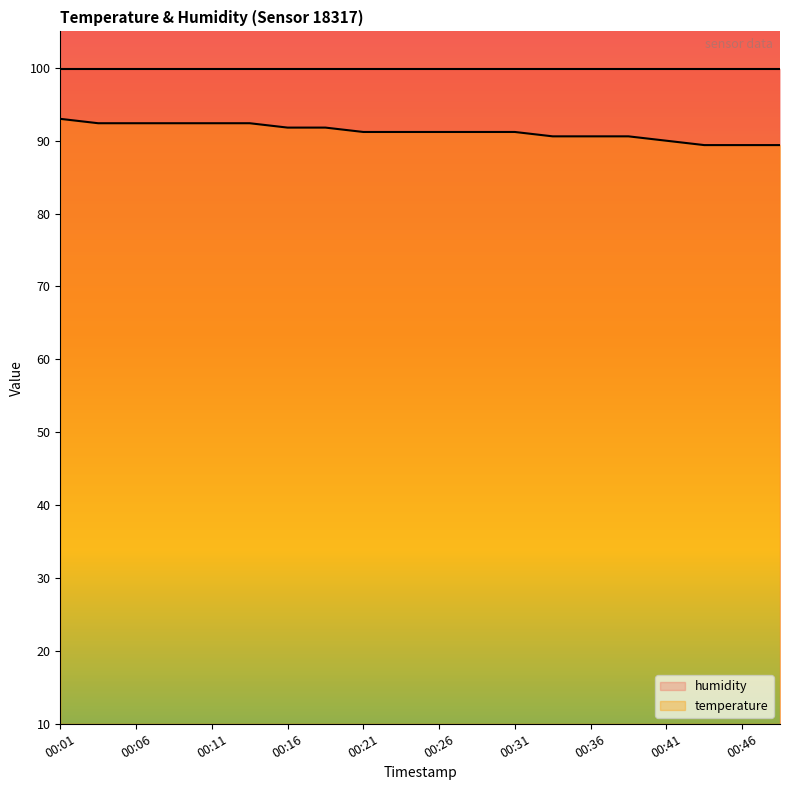

Where does the data first go above 91?

00:01